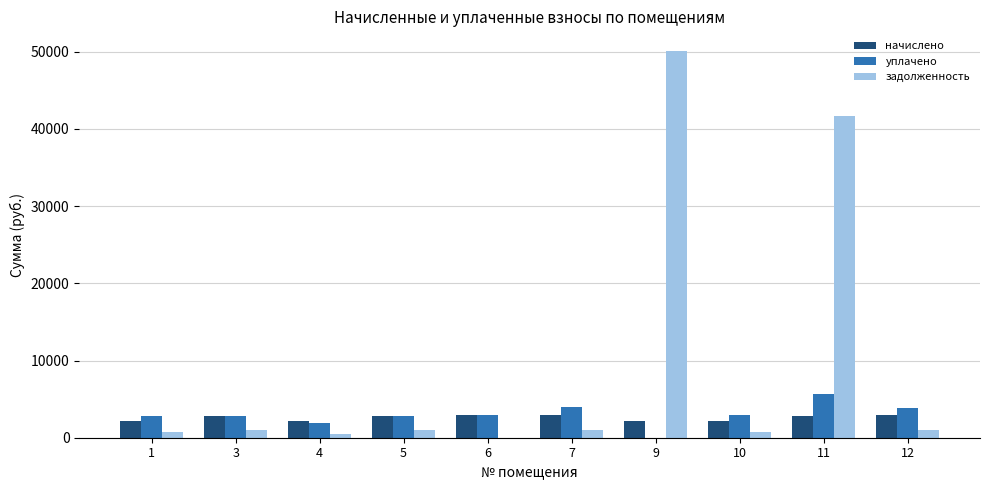

Are the bars grouped side by side (vs. stacked)?

Yes